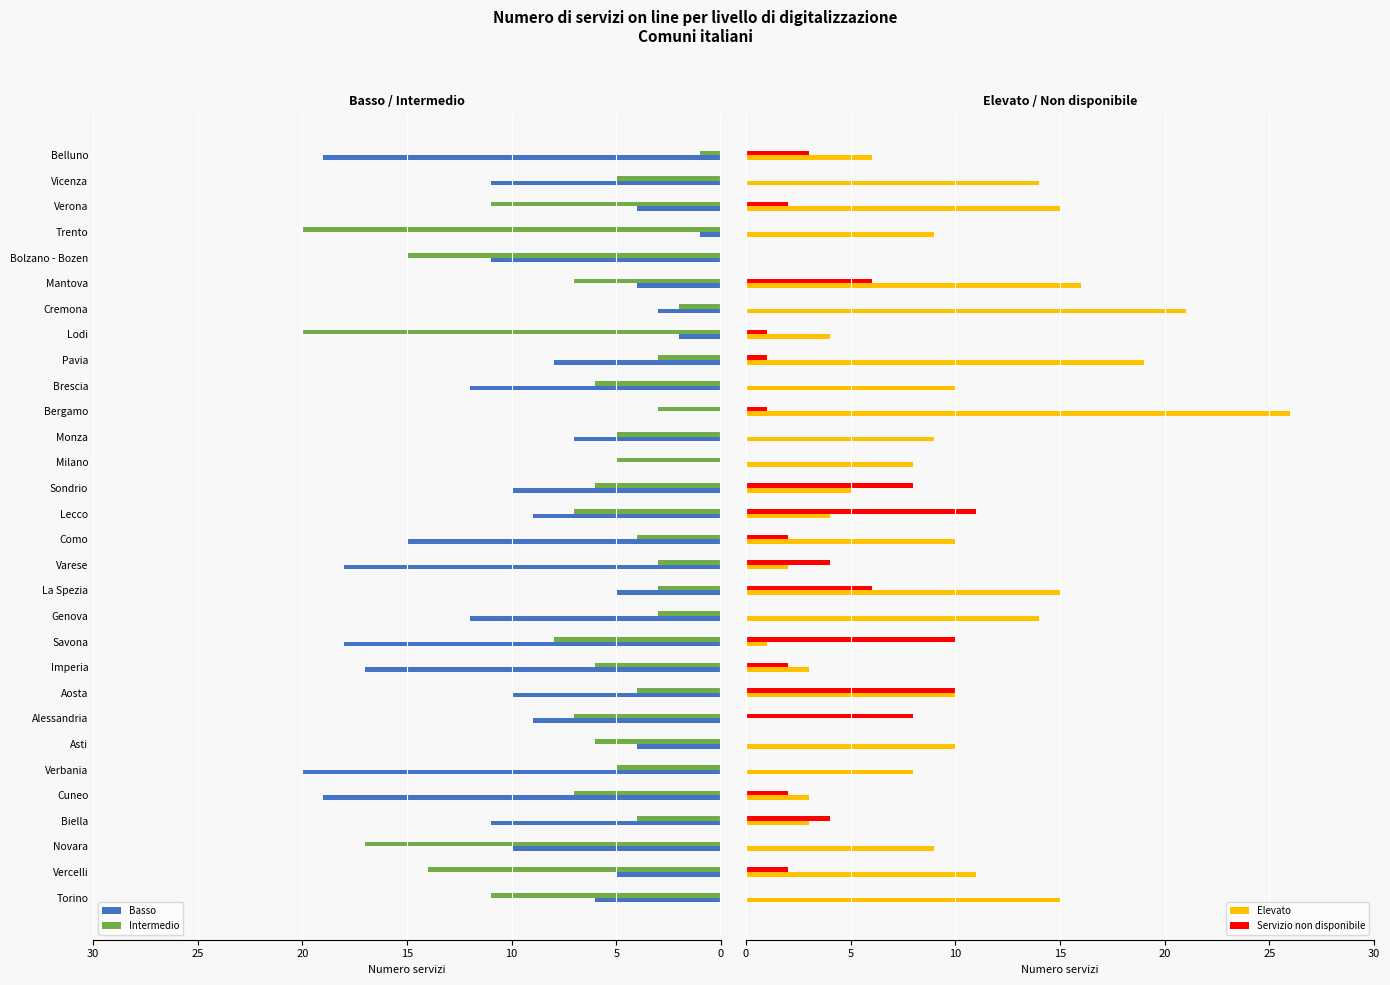

What is the maximum value for Elevato?

26